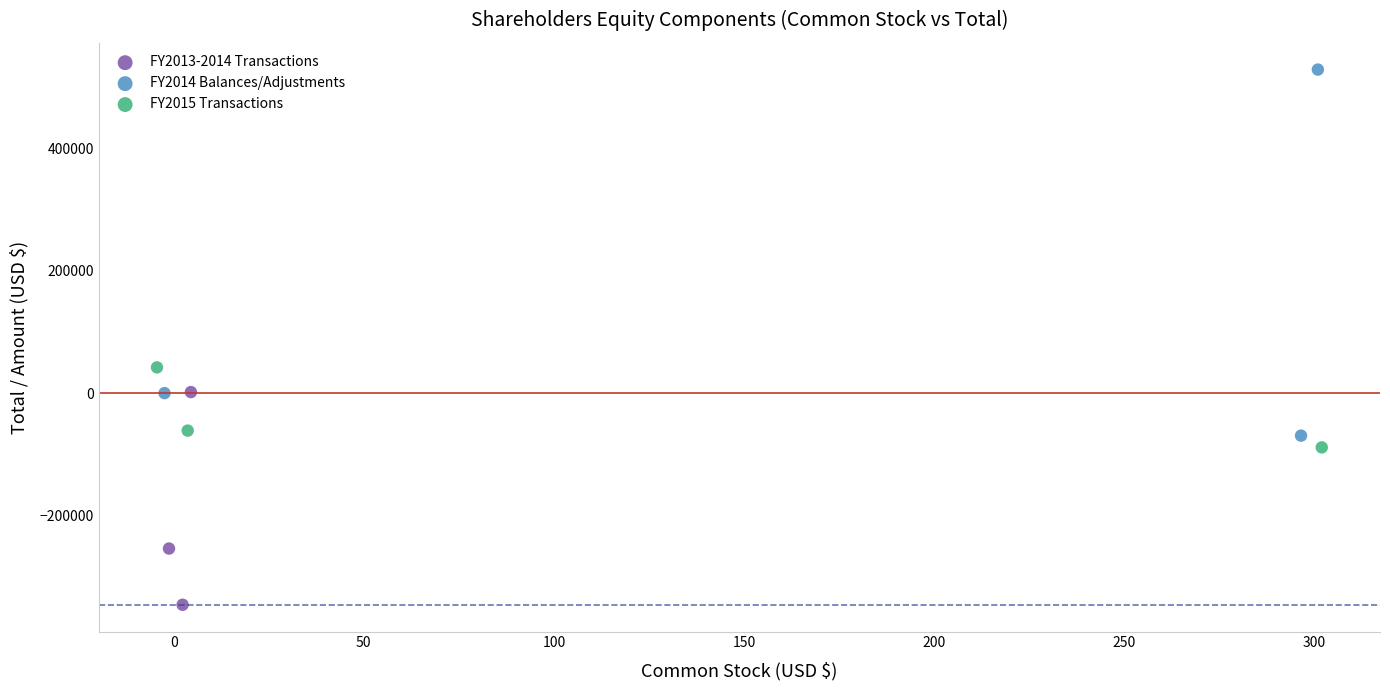

Which series has the widest spread of Y values?

FY2014 Balances/Adjustments